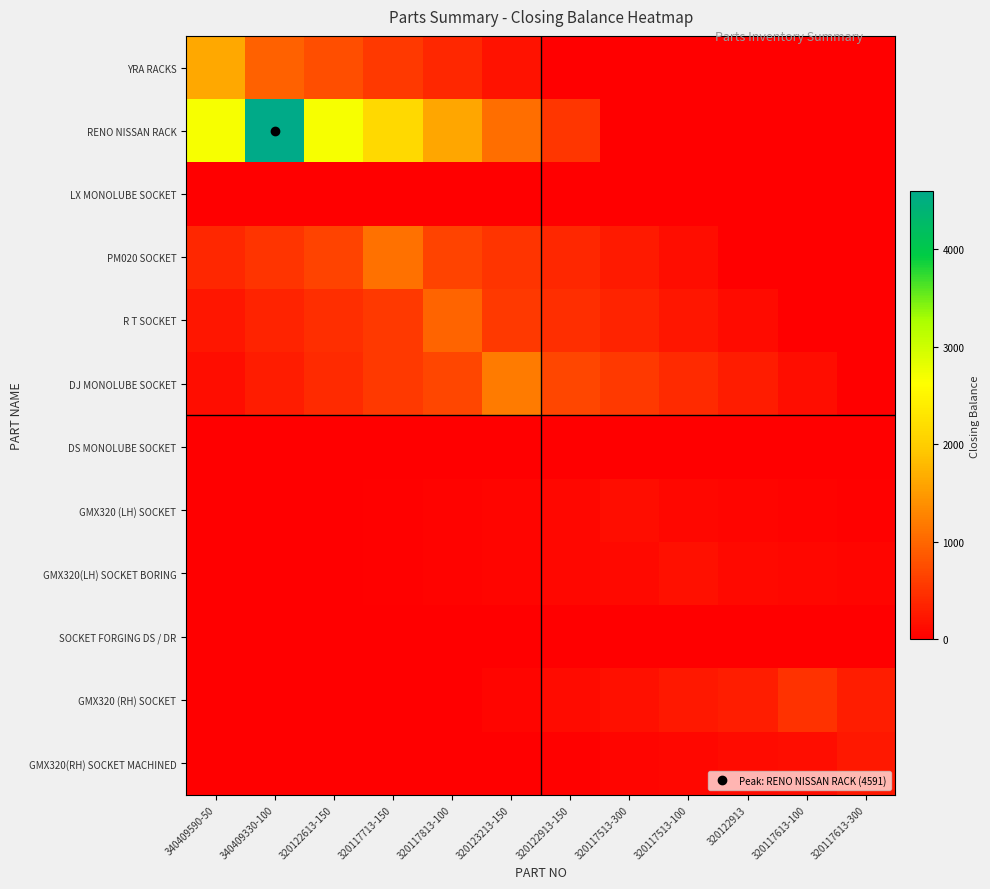

How many data points does each series have?

12